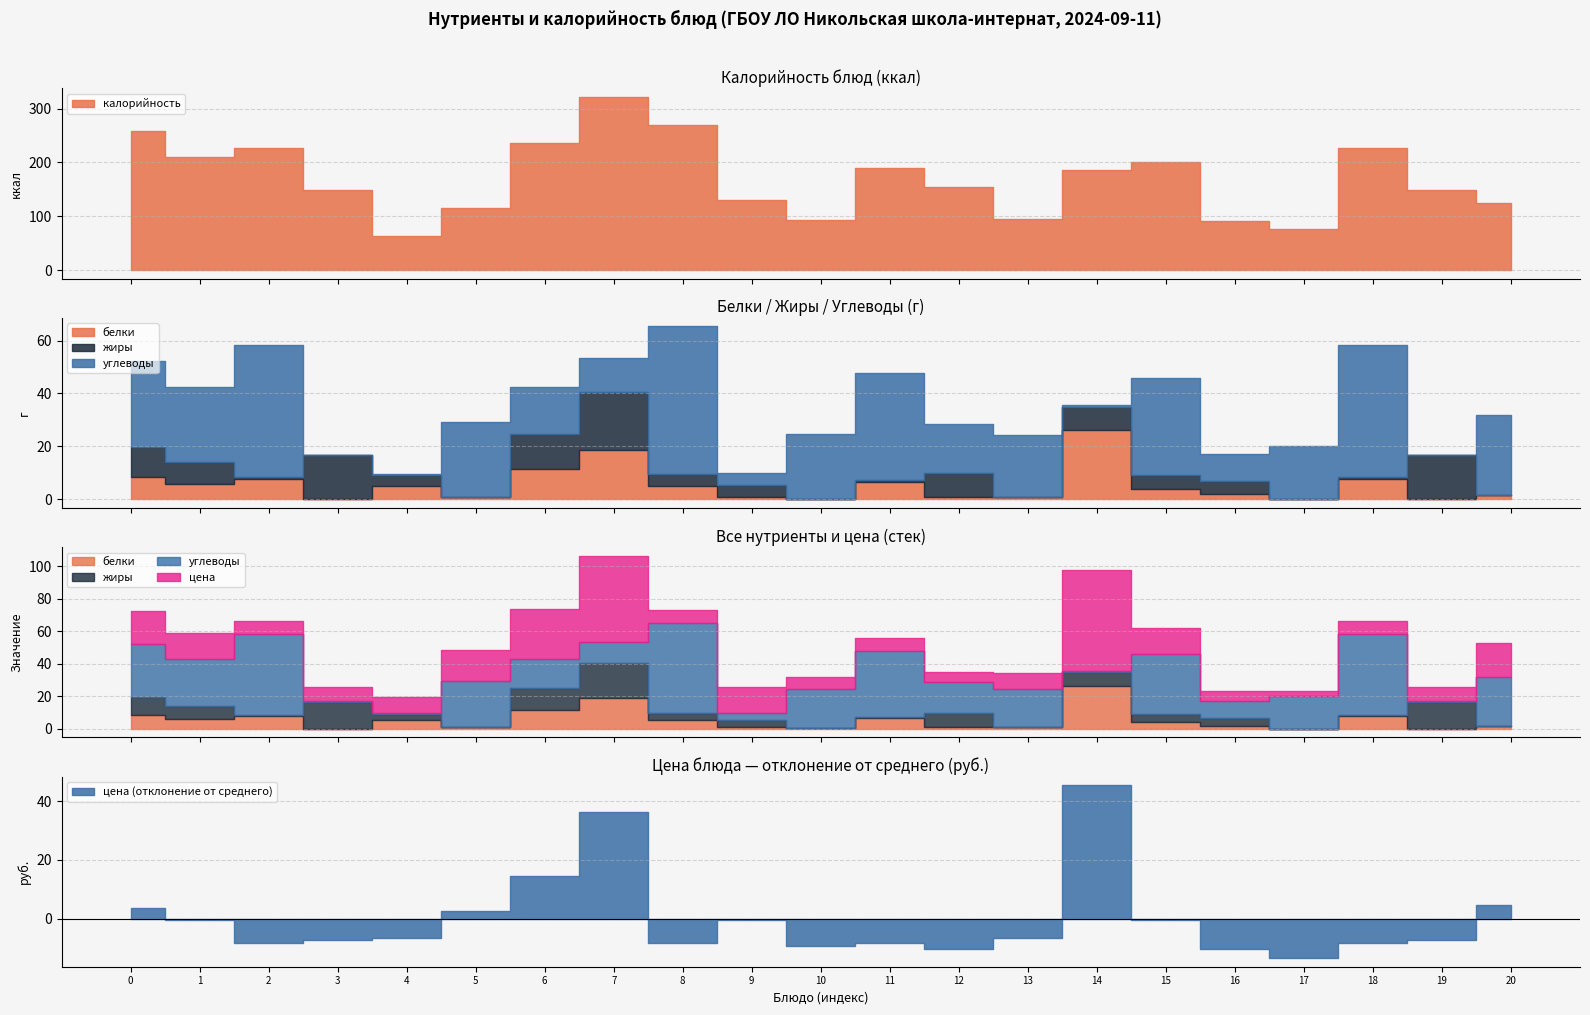

The value of цена at Компот из свежих фруктов is 10.2. True or false?

False